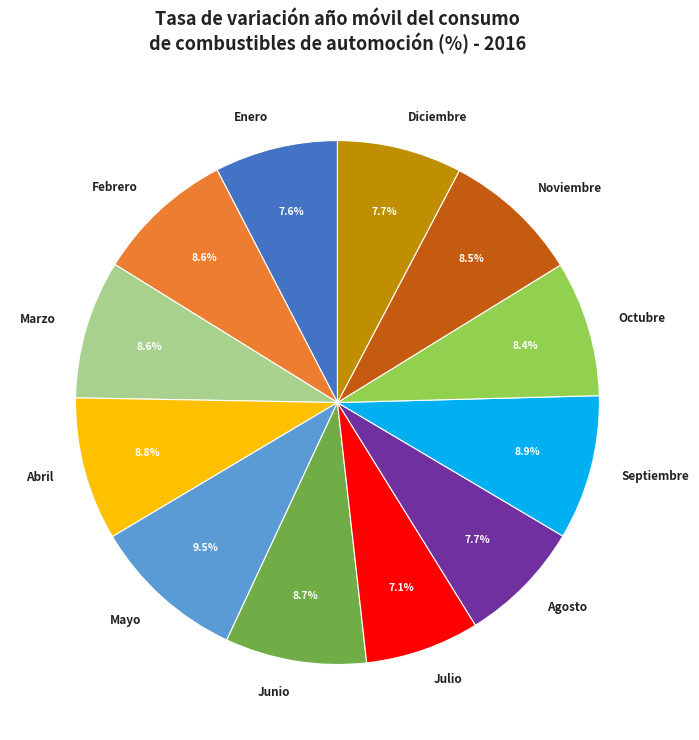

Combined, do Junio and Enero account for over 50%?

No